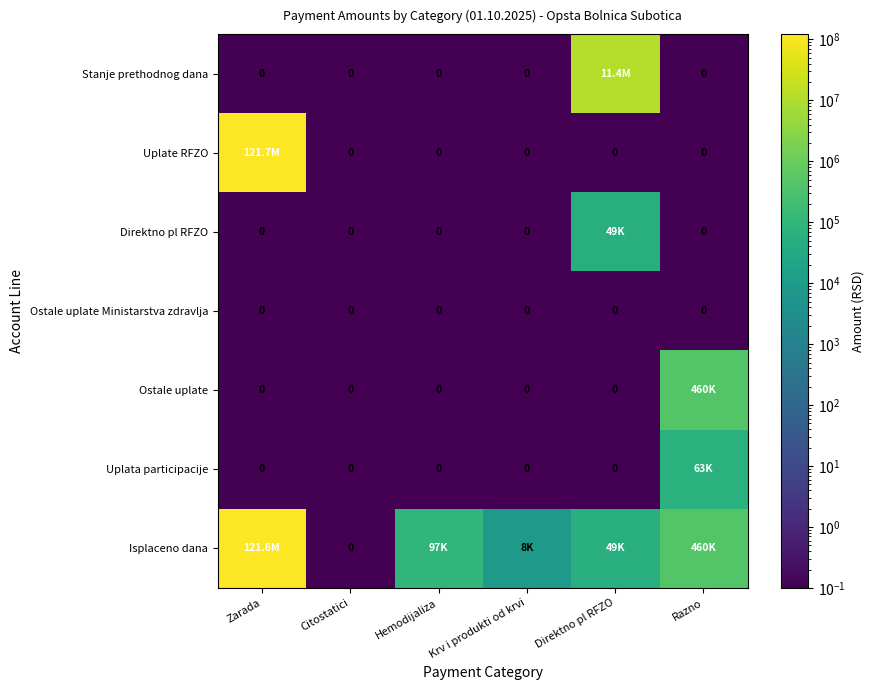

What is the average value of the Ostale uplate series?

76599.6